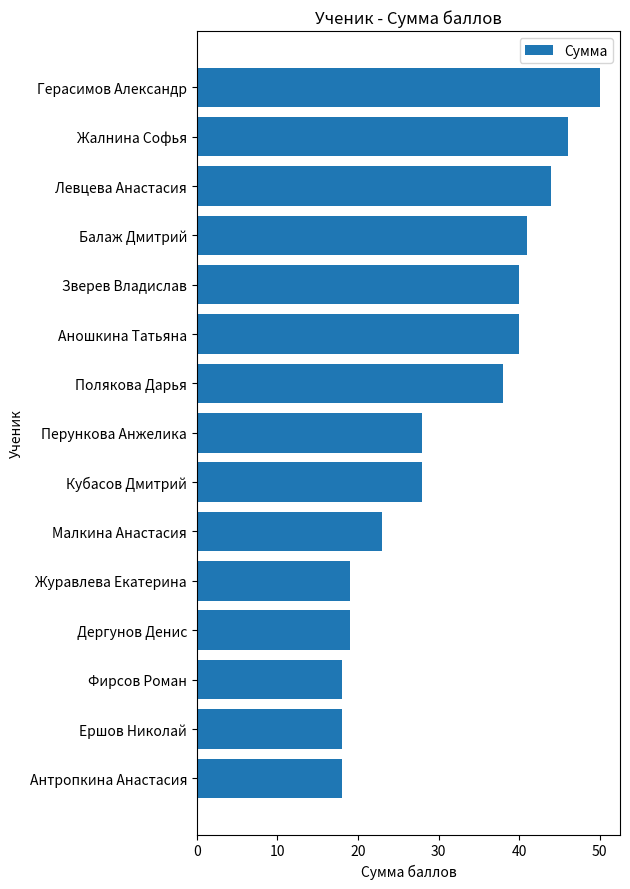

What is the difference between the values at Зверев Владислав and Журавлева Екатерина?

21